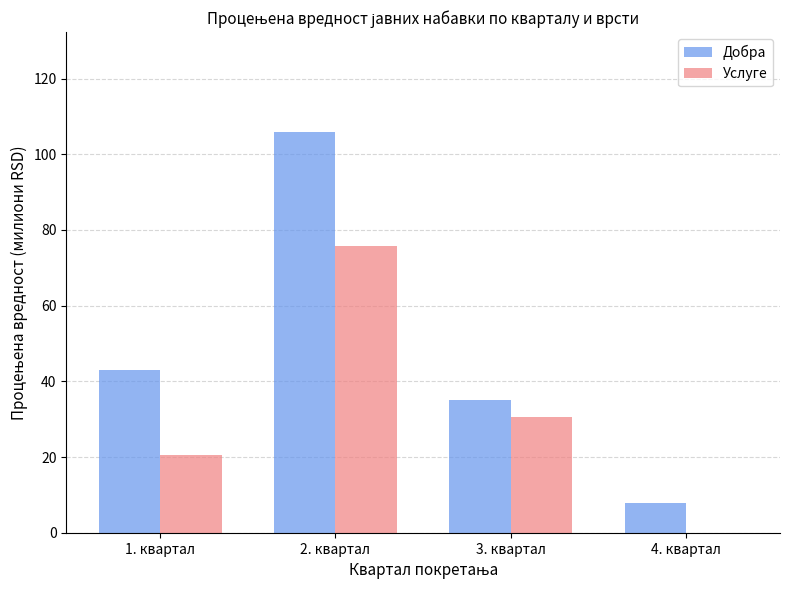

Read the Услуге value at 2. квартал.

75.7